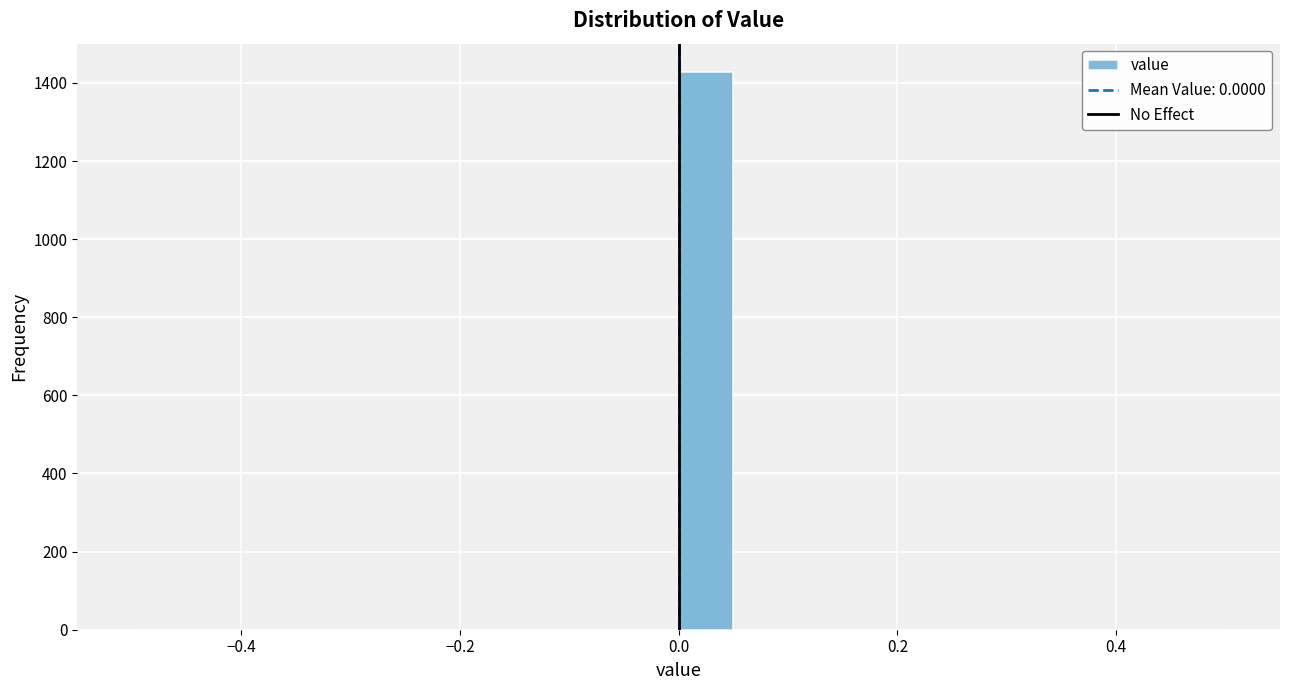

Read against the x-axis, roughly where is the centre of the tallest bar?

0.02